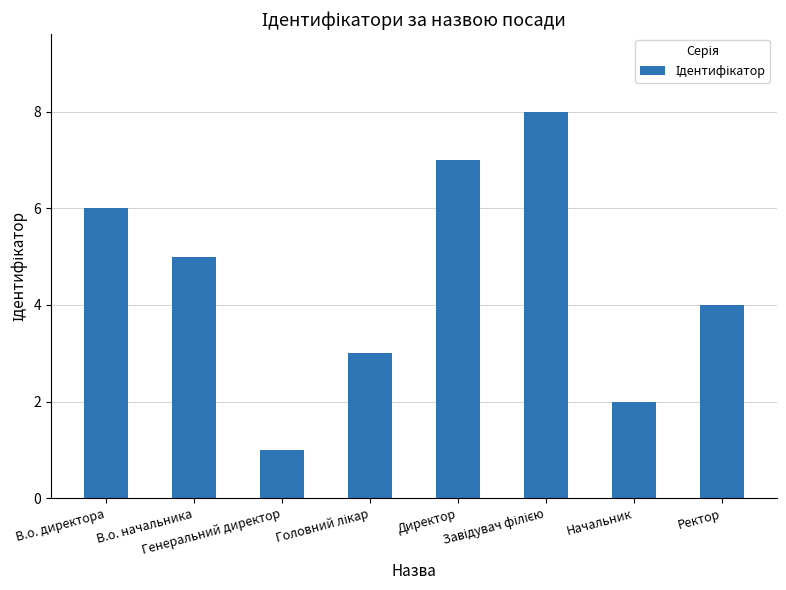

How many distinct data groups are displayed?

1